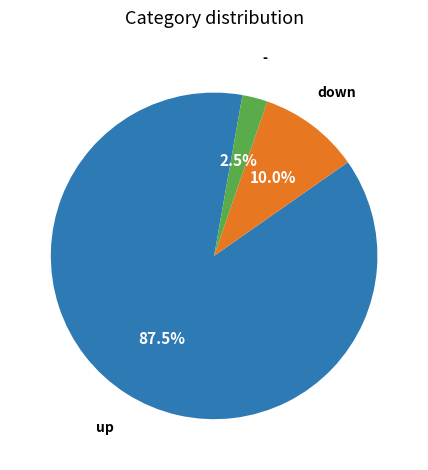

Count the number of slices in the pie.

3